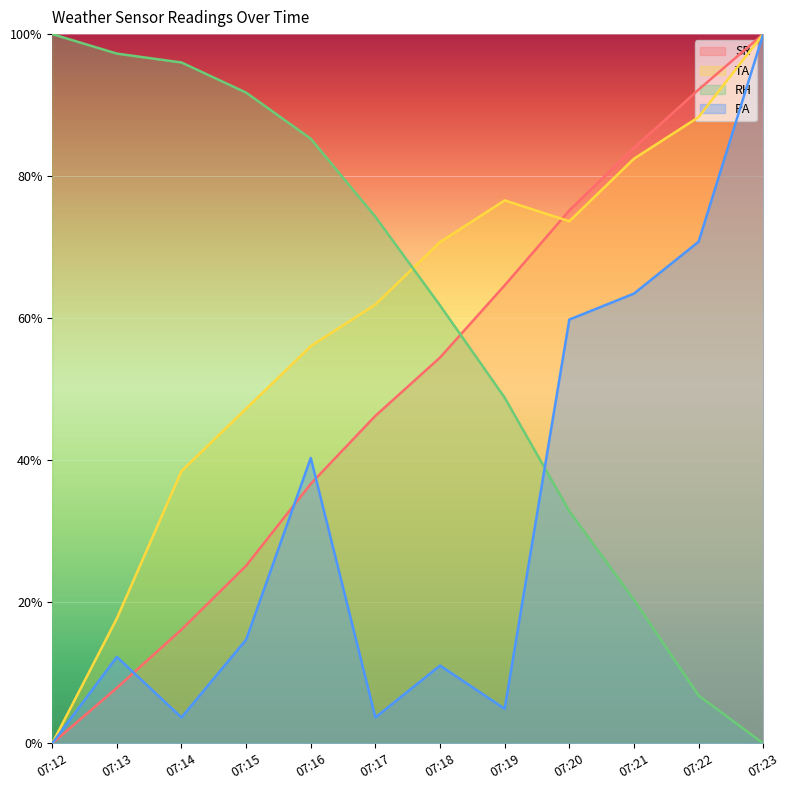

Count the number of categories in the chart.

12